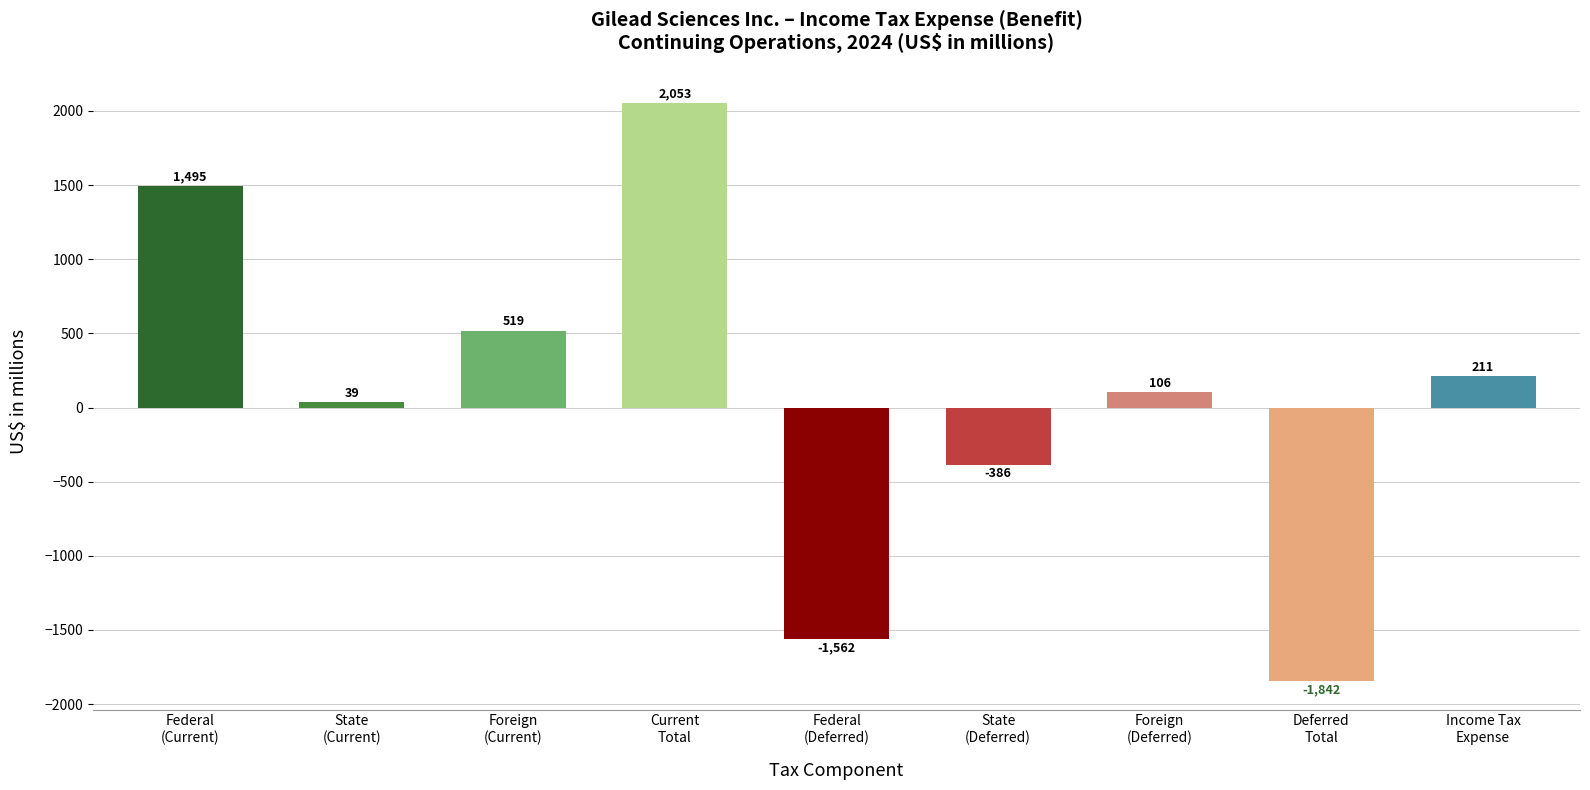

What is the value of the 4th bar from the left?

2053